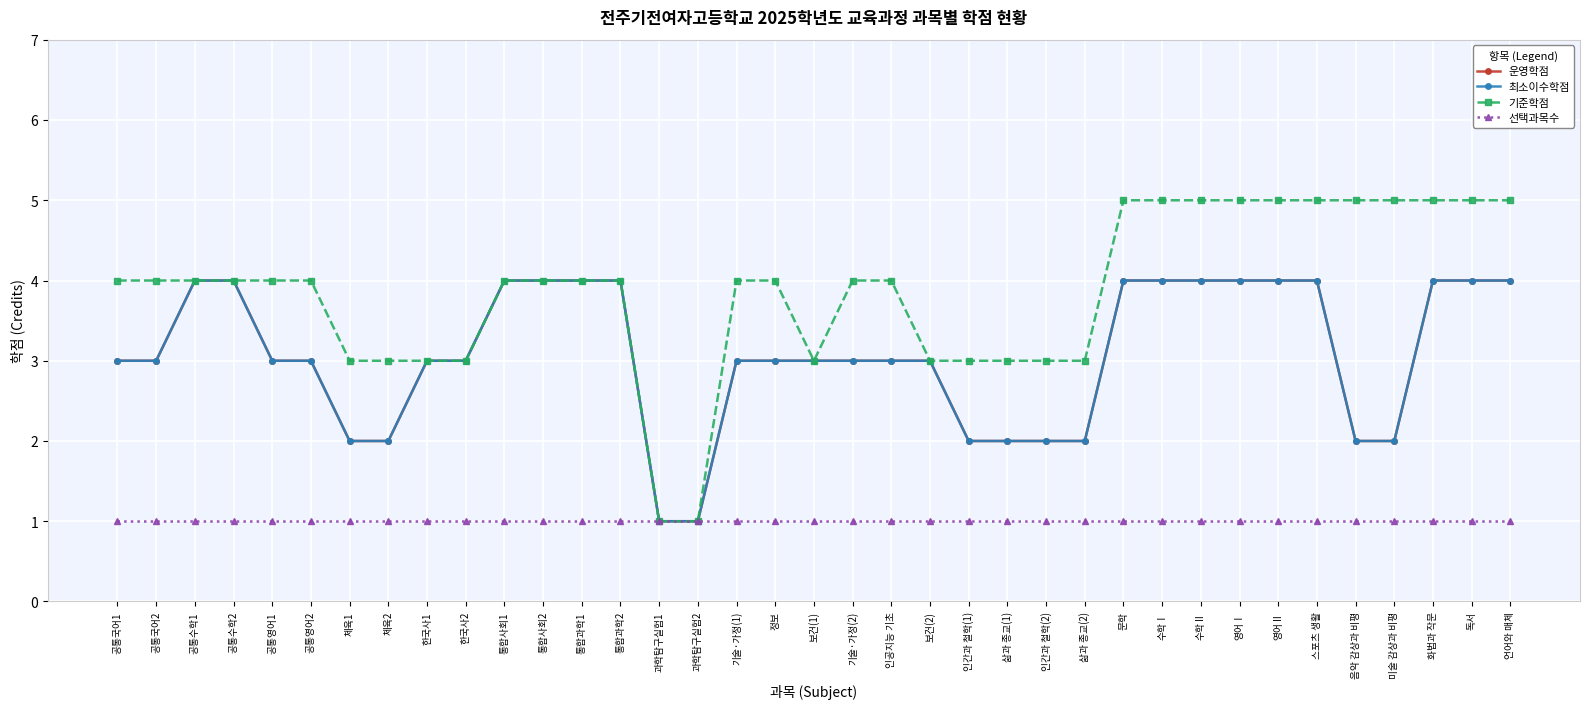

What is the label of the 28th point from the left?

수학Ⅰ